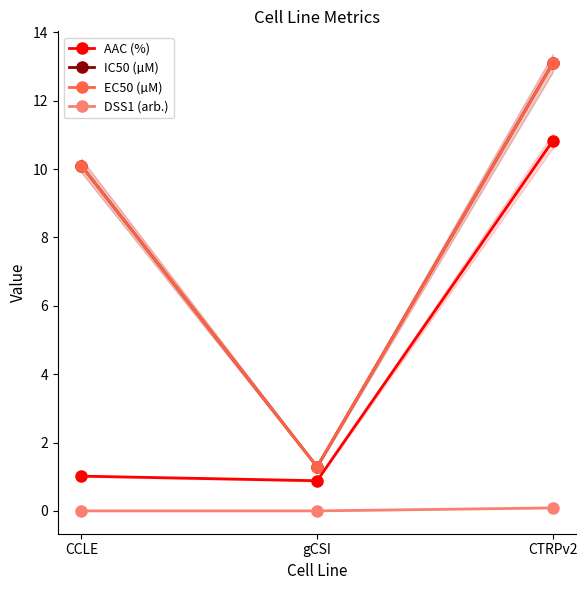

At how many categories does at least one series exceed 5?

2